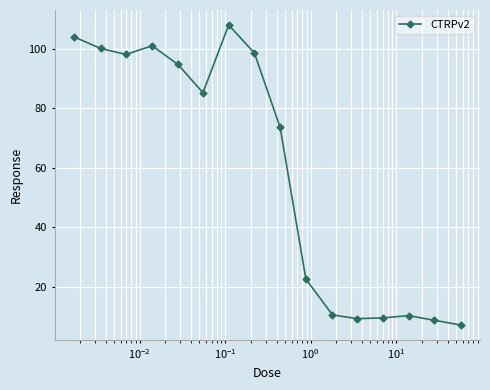

What is the value of the 6th point from the left?

85.3